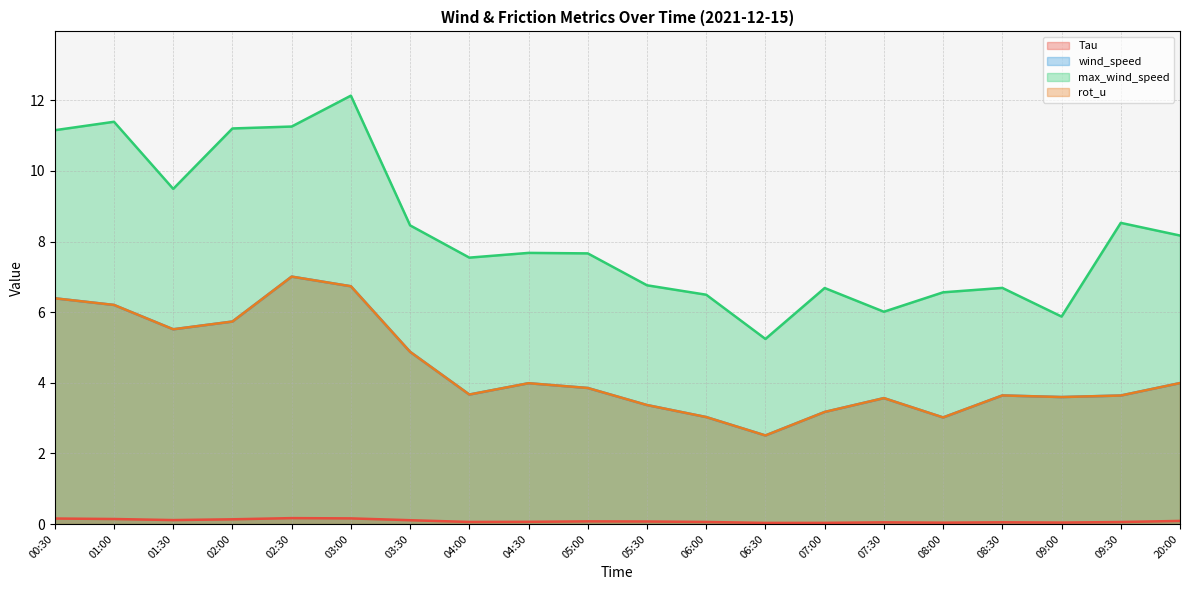

Rank the series by their maximum value, from lowest to highest.

Tau, wind_speed, rot_u, max_wind_speed